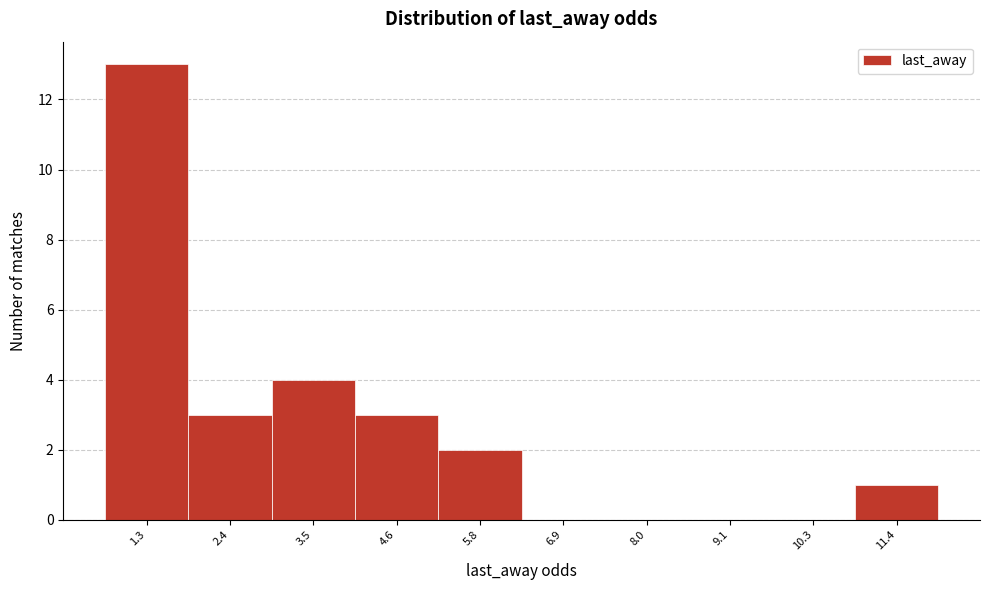

Reading right to left, transcribe all the data shown in this chart.

11.4=1	10.3=0	9.1=0	8.0=0	6.9=0	5.8=2	4.6=3	3.5=4	2.4=3	1.3=13